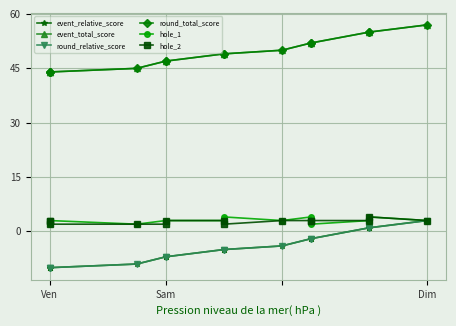

Between Ven and Sam, which series saw the biggest shift?

event_relative_score